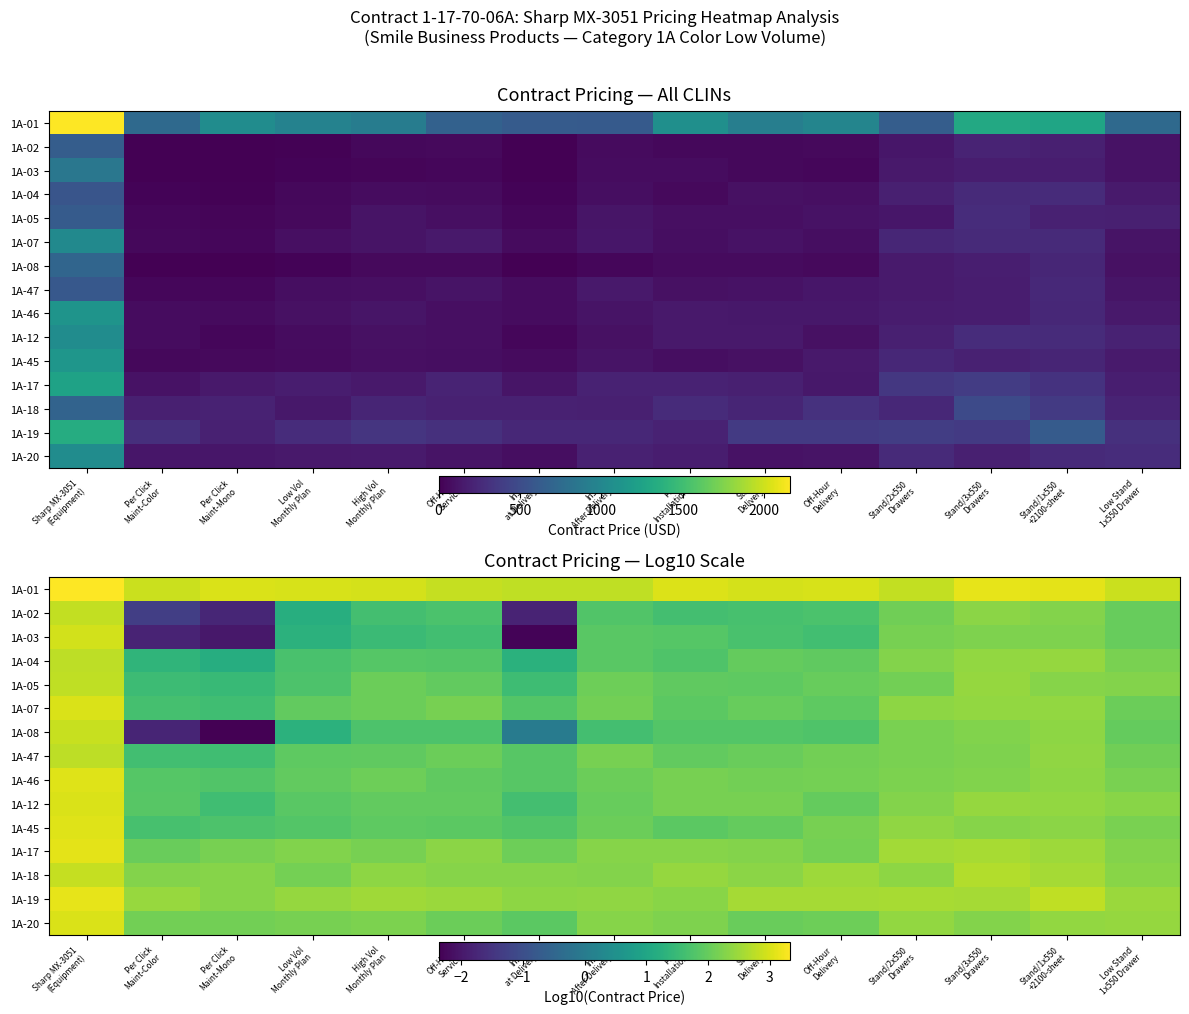

Where is 1A-07 nearest to the value 2?

Stairs Delivery